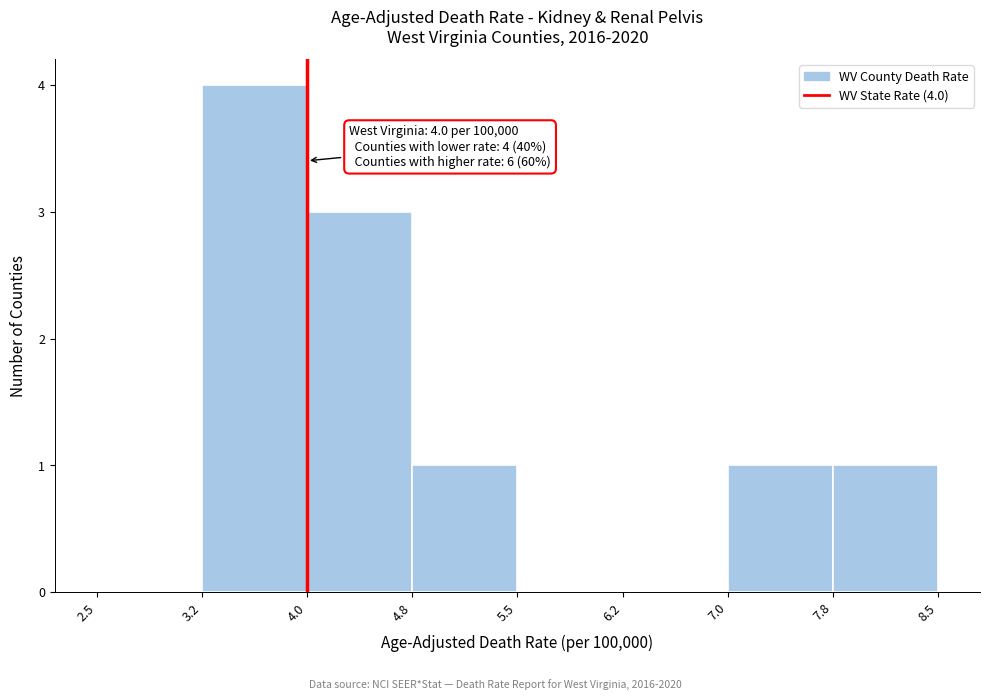

Over which range of the x-axis is the bar tallest?

3.2 to 4.0